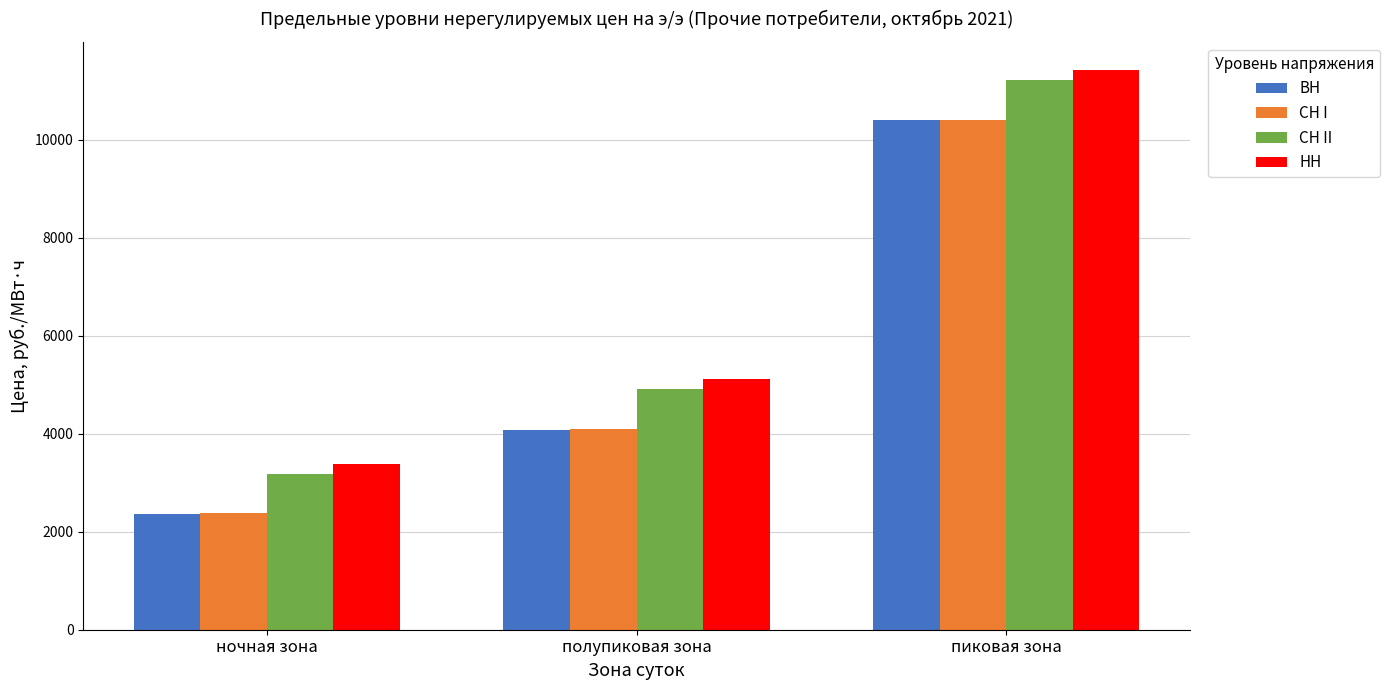

What is the minimum value for СН I?

2374.7